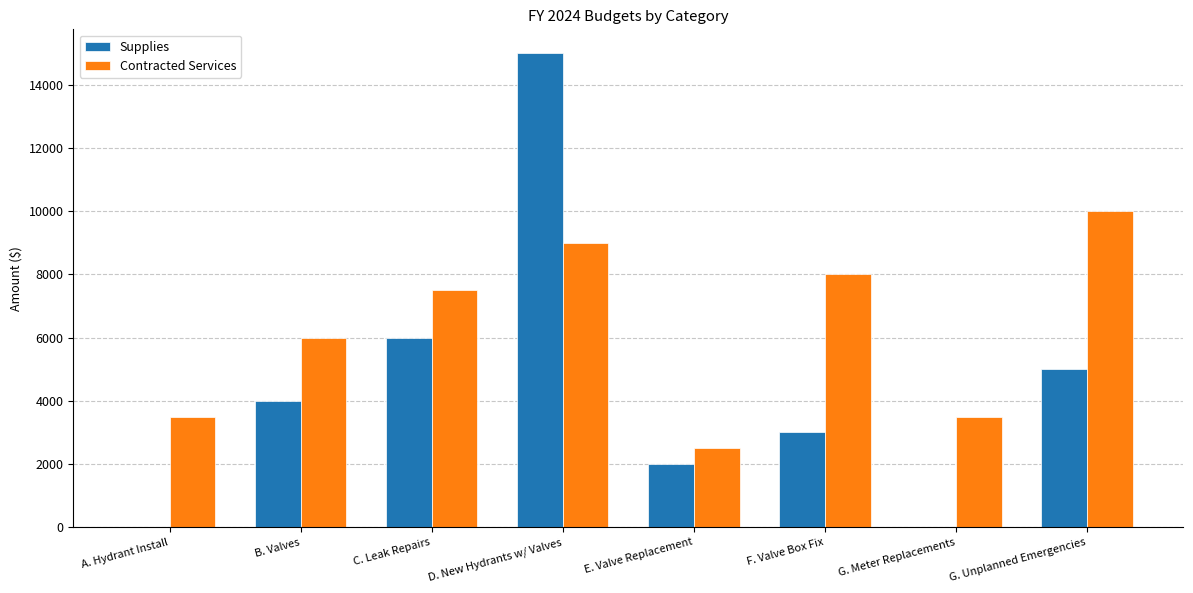

Is it true that Contracted Services equals 3462 at G. Unplanned Emergencies?

False